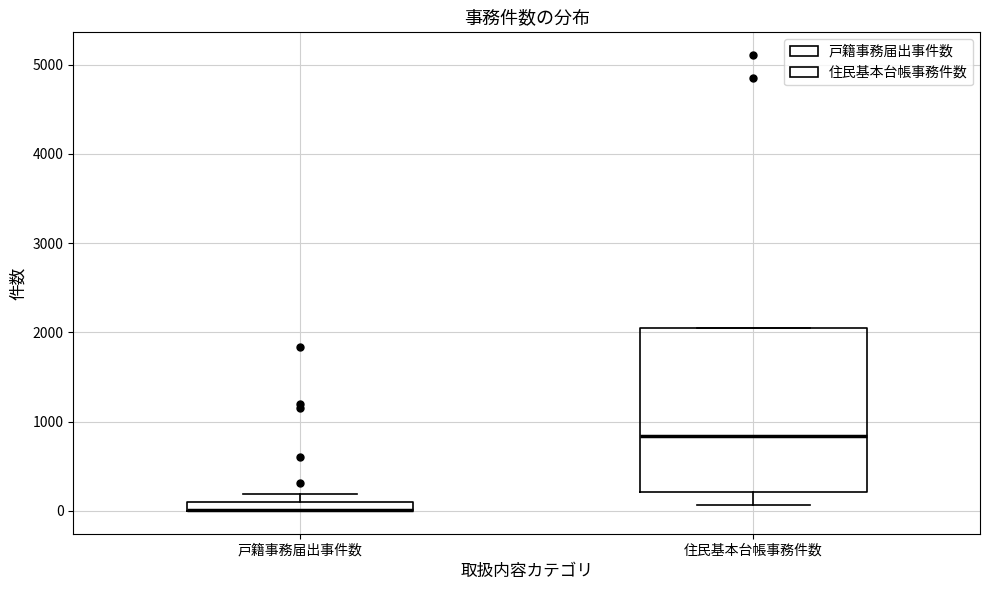

Comparing the boxes themselves (not the whiskers), which one is the tallest?

住民基本台帳事務件数